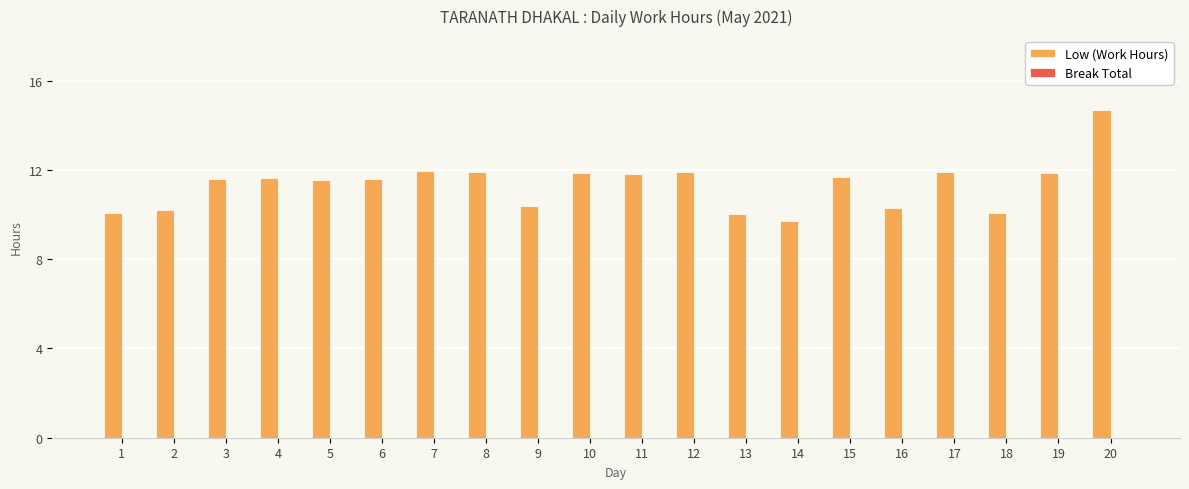

How many data points does each series have?

20